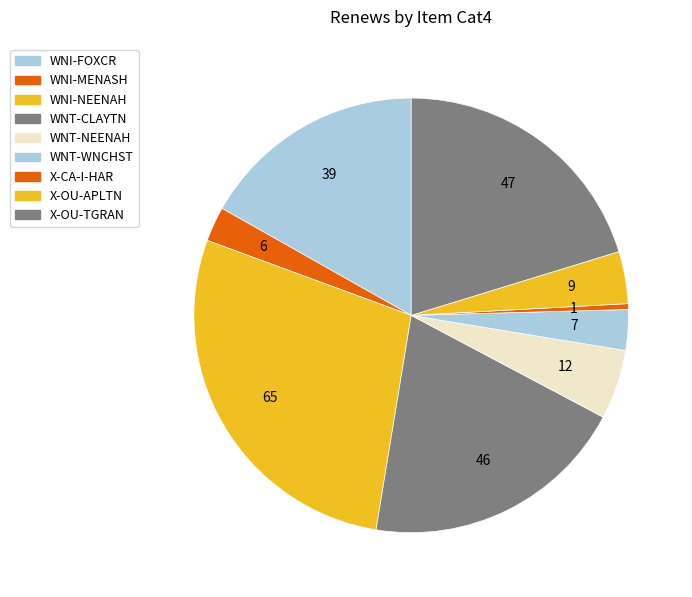

To the nearest percent, what is the difference between the WNI-NEENAH and X-OU-APLTN slice percentages?

24%